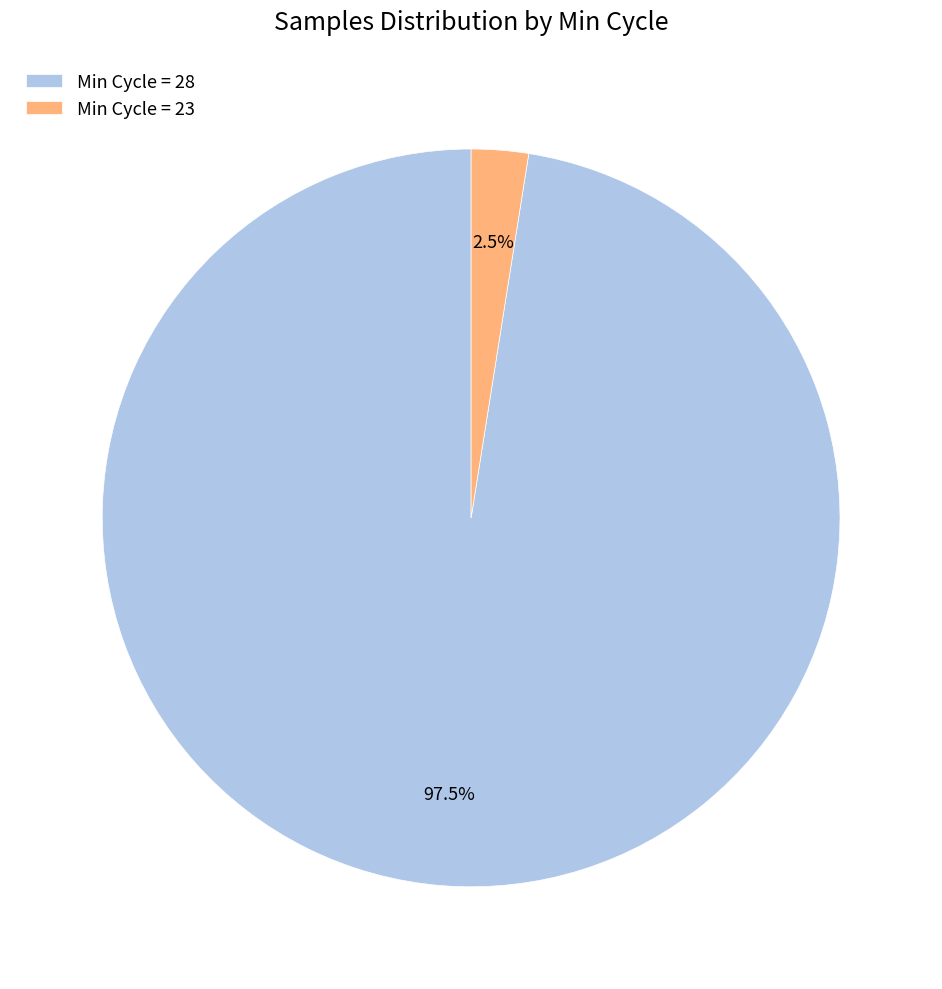

What percentage do Min Cycle = 28 and Min Cycle = 23 together represent?

100.0%